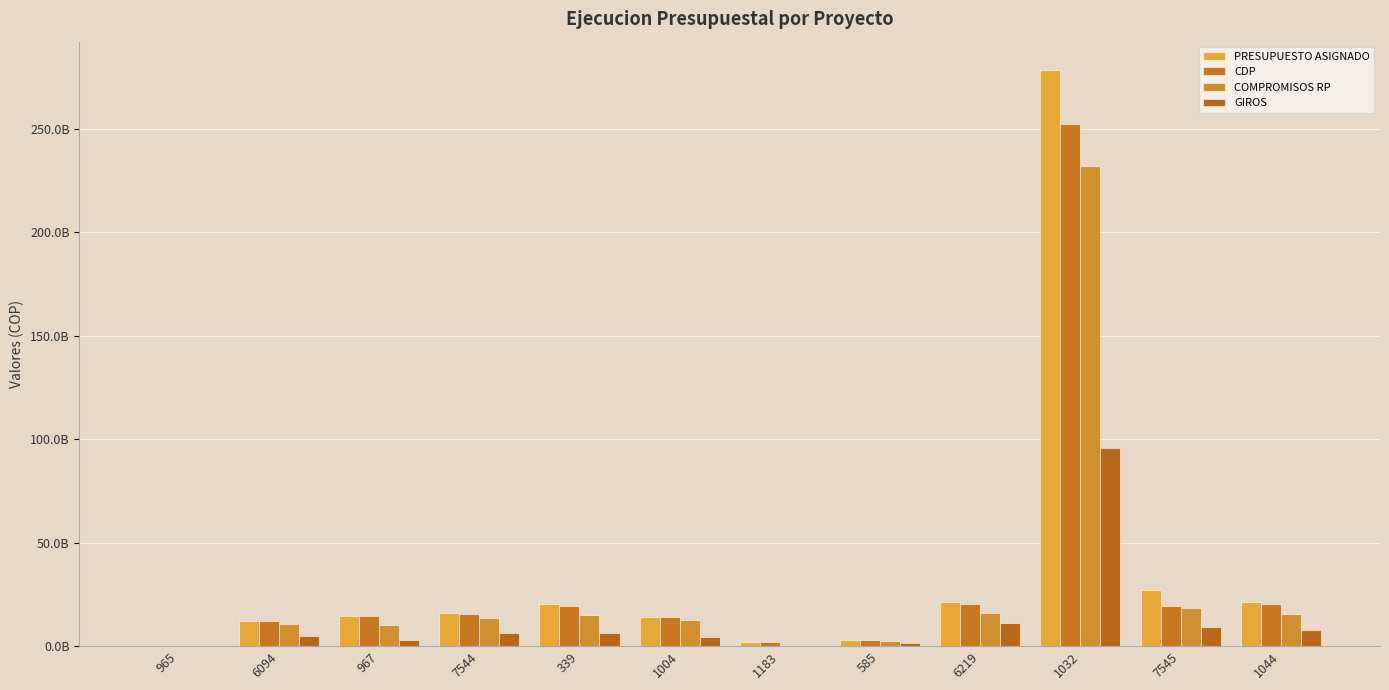

What is the average value of the COMPROMISOS RP series?

28977417356